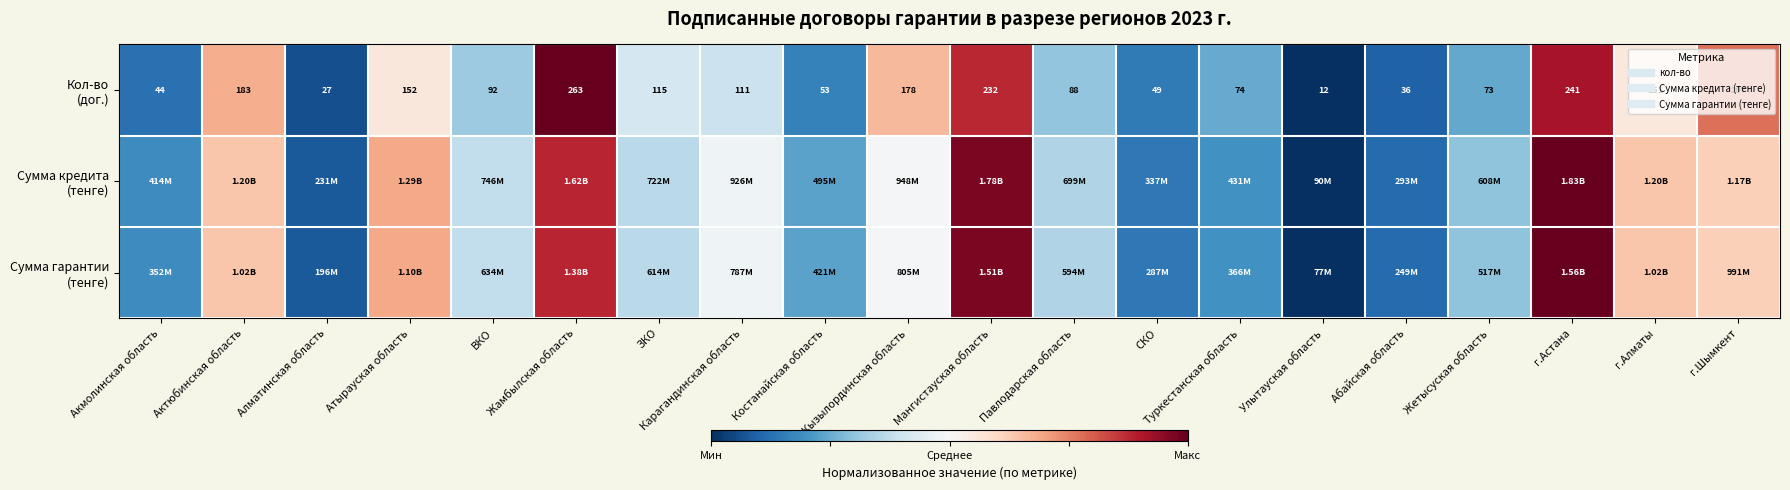

What is the difference between the highest and lowest values at Жетысуская область?

0.1